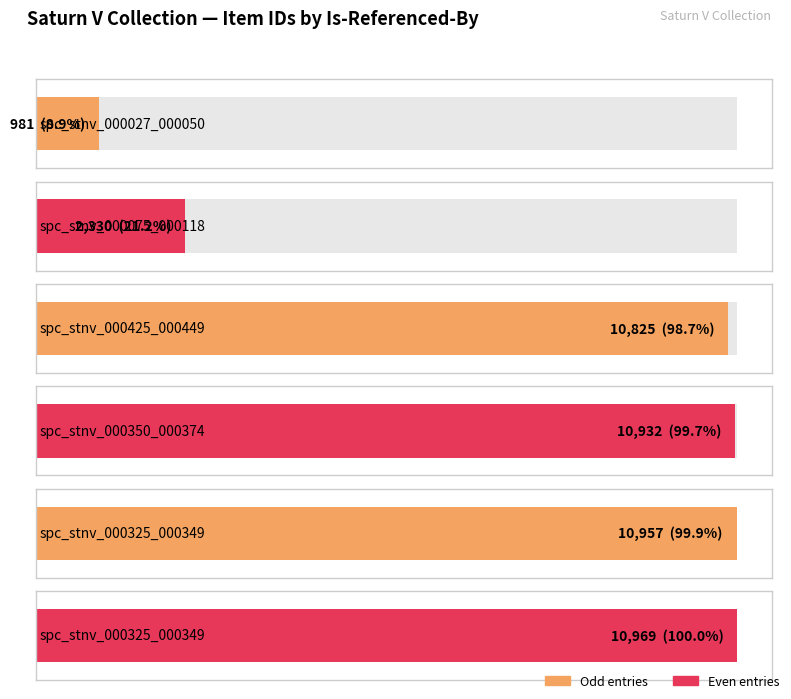

At which label does the data first exceed 10932?

spc_stnv_000325_000349